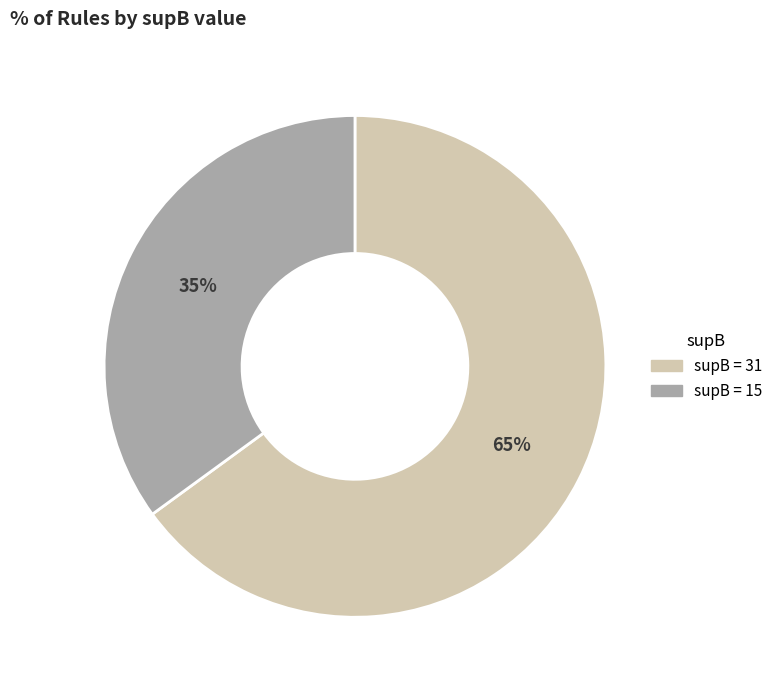

Is there any slice that represents more than half of the pie?

Yes